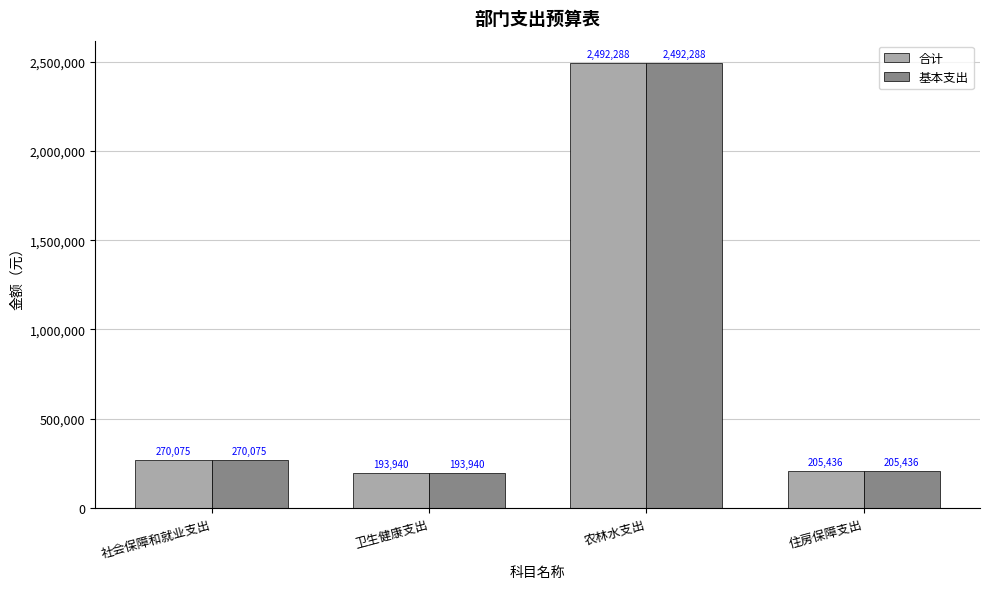

At which label does 合计 first exceed 270074?

社会保障和就业支出